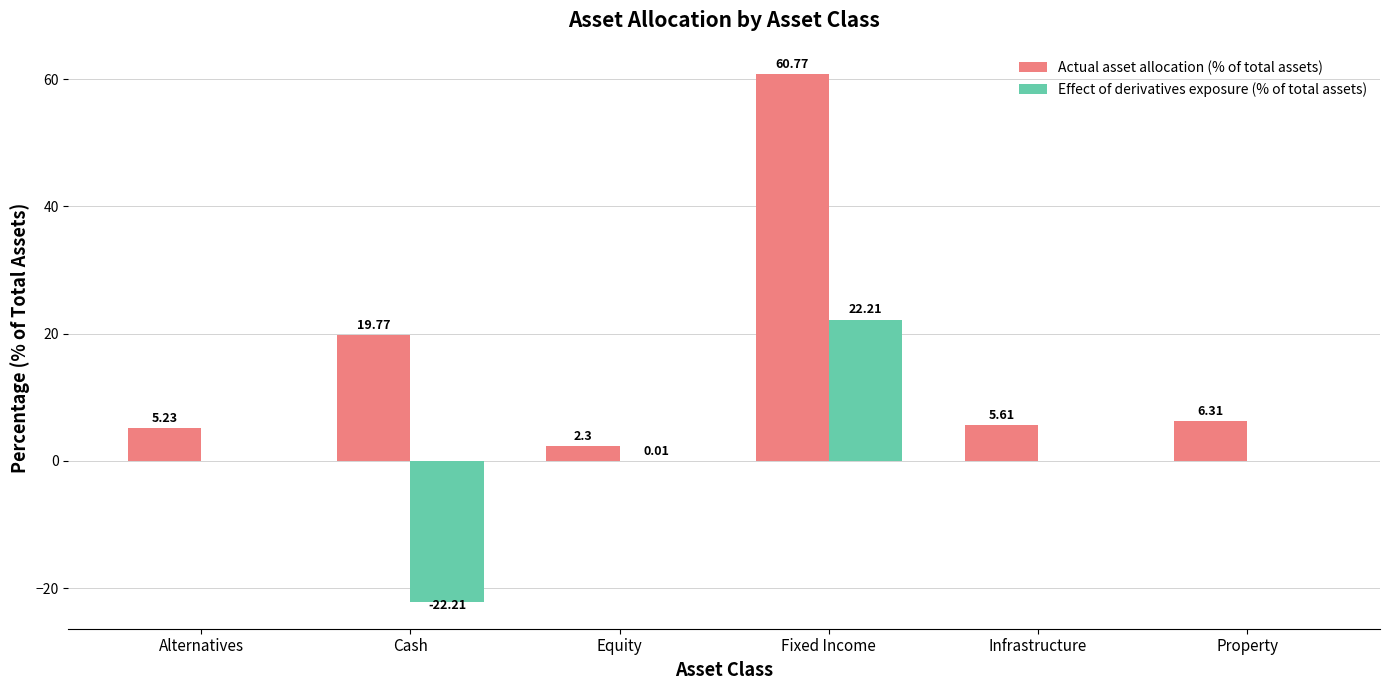

Is it true that Actual asset allocation (% of total assets) equals 3.0 at Property?

False